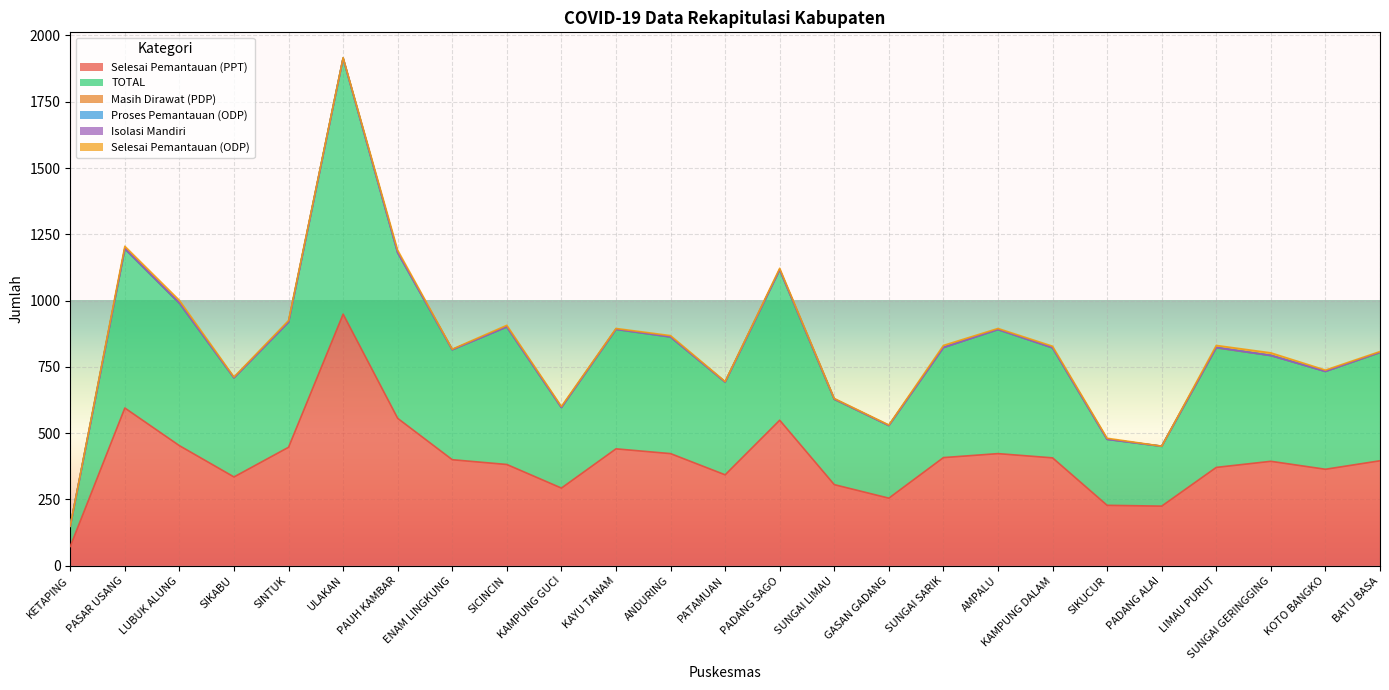

True or false: Selesai Pemantauan (PPT) and Selesai Pemantauan (ODP) intersect in this chart.

False